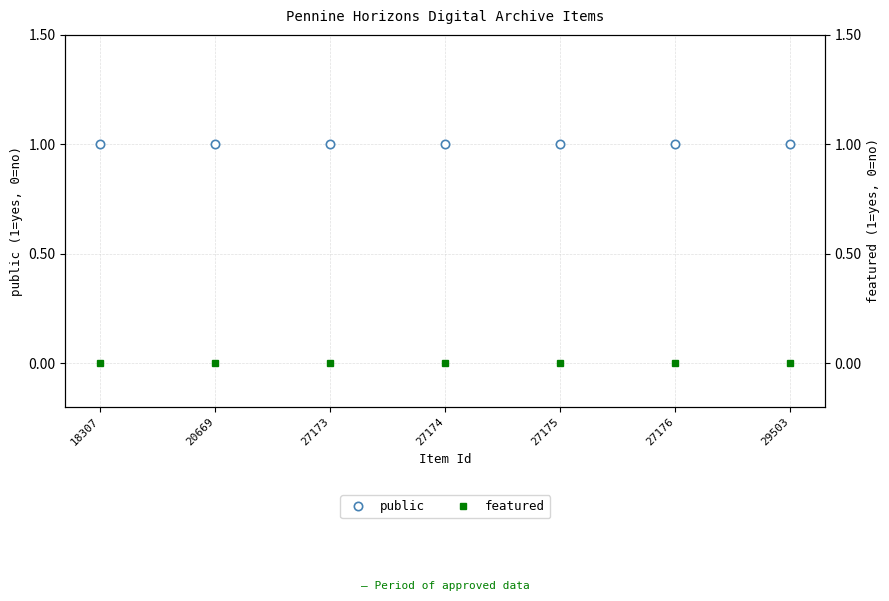

Reading left to right, transcribe all the data shown in this chart.

public: 18307=1	20669=1	27173=1	27174=1	27175=1	27176=1	29503=1
featured: 18307=0	20669=0	27173=0	27174=0	27175=0	27176=0	29503=0